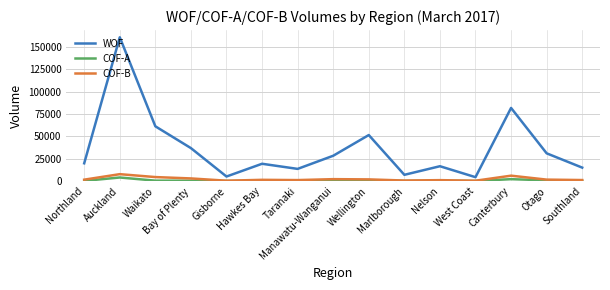

True or false: COF-A and WOF cross at least once.

False